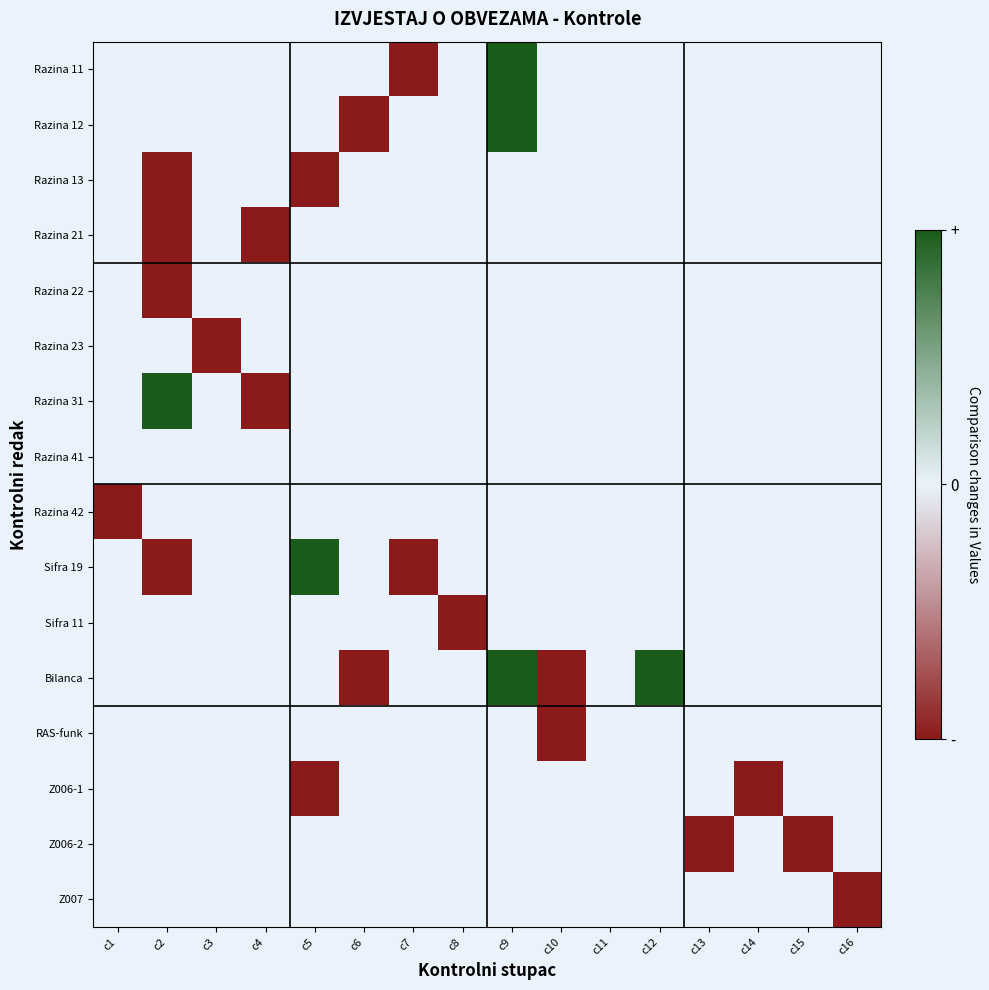

Reading right to left, extract all data points from this chart.

Razina 11: c16=0	c15=0	c14=0	c13=0	c12=0	c11=0	c10=0	c9=1	c8=0	c7=-1	c6=0	c5=0	c4=0	c3=0	c2=0	c1=0
Razina 12: c16=0	c15=0	c14=0	c13=0	c12=0	c11=0	c10=0	c9=1	c8=0	c7=0	c6=-1	c5=0	c4=0	c3=0	c2=0	c1=0
Razina 13: c16=0	c15=0	c14=0	c13=0	c12=0	c11=0	c10=0	c9=0	c8=0	c7=0	c6=0	c5=-1	c4=0	c3=0	c2=-1	c1=0
Razina 21: c16=0	c15=0	c14=0	c13=0	c12=0	c11=0	c10=0	c9=0	c8=0	c7=0	c6=0	c5=0	c4=-1	c3=0	c2=-1	c1=0
Razina 22: c16=0	c15=0	c14=0	c13=0	c12=0	c11=0	c10=0	c9=0	c8=0	c7=0	c6=0	c5=0	c4=0	c3=0	c2=-1	c1=0
Razina 23: c16=0	c15=0	c14=0	c13=0	c12=0	c11=0	c10=0	c9=0	c8=0	c7=0	c6=0	c5=0	c4=0	c3=-1	c2=0	c1=0
Razina 31: c16=0	c15=0	c14=0	c13=0	c12=0	c11=0	c10=0	c9=0	c8=0	c7=0	c6=0	c5=0	c4=-1	c3=0	c2=1	c1=0
Razina 41: c16=0	c15=0	c14=0	c13=0	c12=0	c11=0	c10=0	c9=0	c8=0	c7=0	c6=0	c5=0	c4=0	c3=0	c2=0	c1=0
Razina 42: c16=0	c15=0	c14=0	c13=0	c12=0	c11=0	c10=0	c9=0	c8=0	c7=0	c6=0	c5=0	c4=0	c3=0	c2=0	c1=-1
Sifra 19: c16=0	c15=0	c14=0	c13=0	c12=0	c11=0	c10=0	c9=0	c8=0	c7=-1	c6=0	c5=1	c4=0	c3=0	c2=-1	c1=0
Sifra 11: c16=0	c15=0	c14=0	c13=0	c12=0	c11=0	c10=0	c9=0	c8=-1	c7=0	c6=0	c5=0	c4=0	c3=0	c2=0	c1=0
Bilanca: c16=0	c15=0	c14=0	c13=0	c12=1	c11=0	c10=-1	c9=1	c8=0	c7=0	c6=-1	c5=0	c4=0	c3=0	c2=0	c1=0
RAS-funk: c16=0	c15=0	c14=0	c13=0	c12=0	c11=0	c10=-1	c9=0	c8=0	c7=0	c6=0	c5=0	c4=0	c3=0	c2=0	c1=0
Z006-1: c16=0	c15=0	c14=-1	c13=0	c12=0	c11=0	c10=0	c9=0	c8=0	c7=0	c6=0	c5=-1	c4=0	c3=0	c2=0	c1=0
Z006-2: c16=0	c15=-1	c14=0	c13=-1	c12=0	c11=0	c10=0	c9=0	c8=0	c7=0	c6=0	c5=0	c4=0	c3=0	c2=0	c1=0
Z007: c16=-1	c15=0	c14=0	c13=0	c12=0	c11=0	c10=0	c9=0	c8=0	c7=0	c6=0	c5=0	c4=0	c3=0	c2=0	c1=0